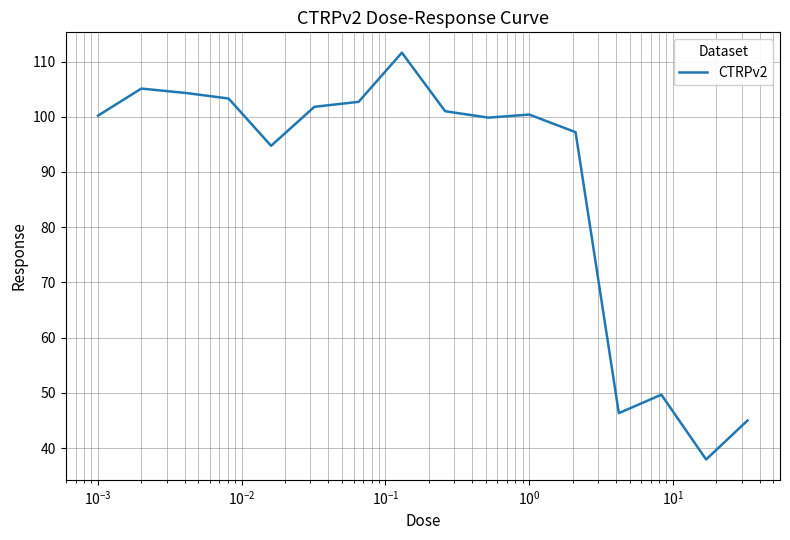

What is the greatest value displayed?

111.6